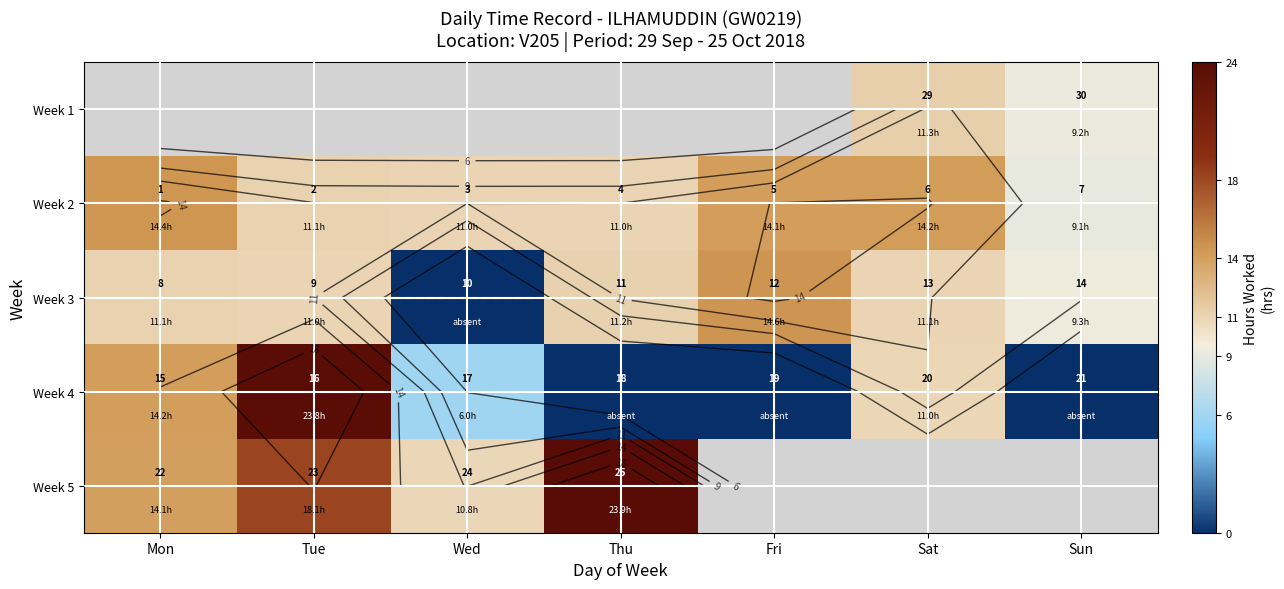

Rank the series at Wed from highest to lowest value.

Week 1, Week 2, Week 5, Week 4, Week 3